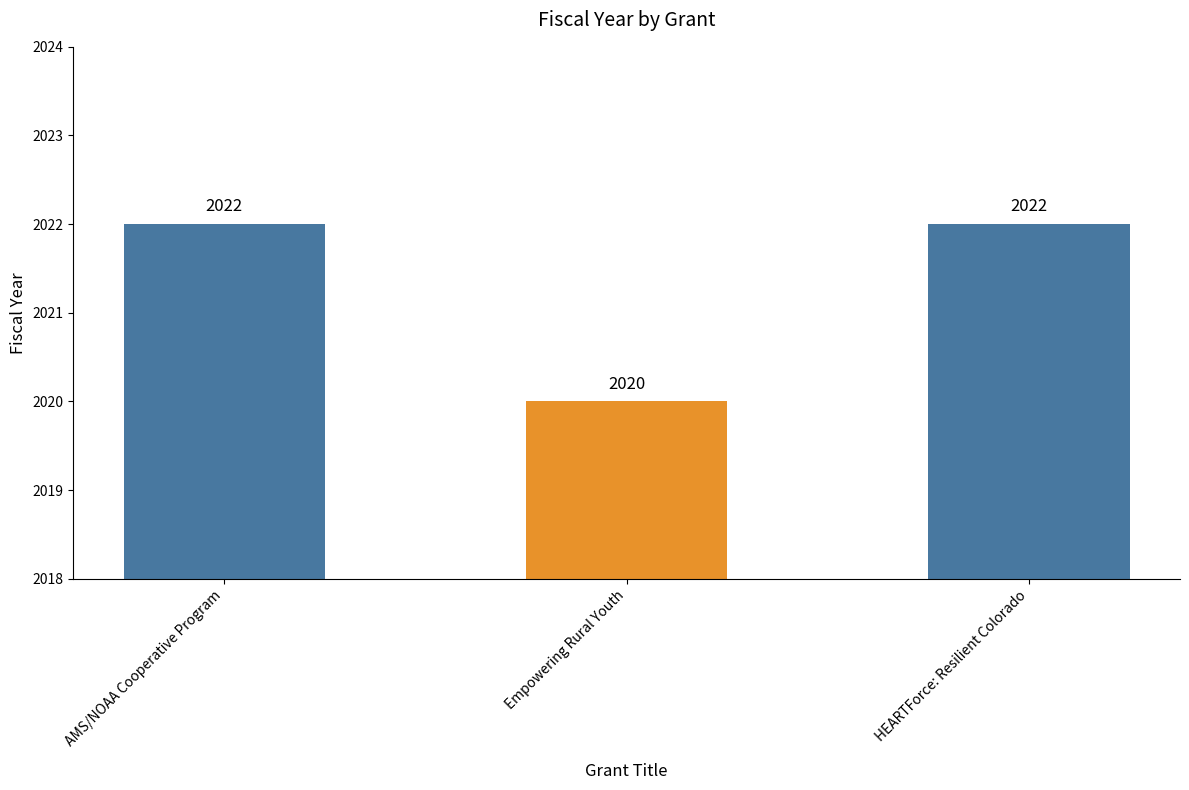

Are the bars horizontal?

No